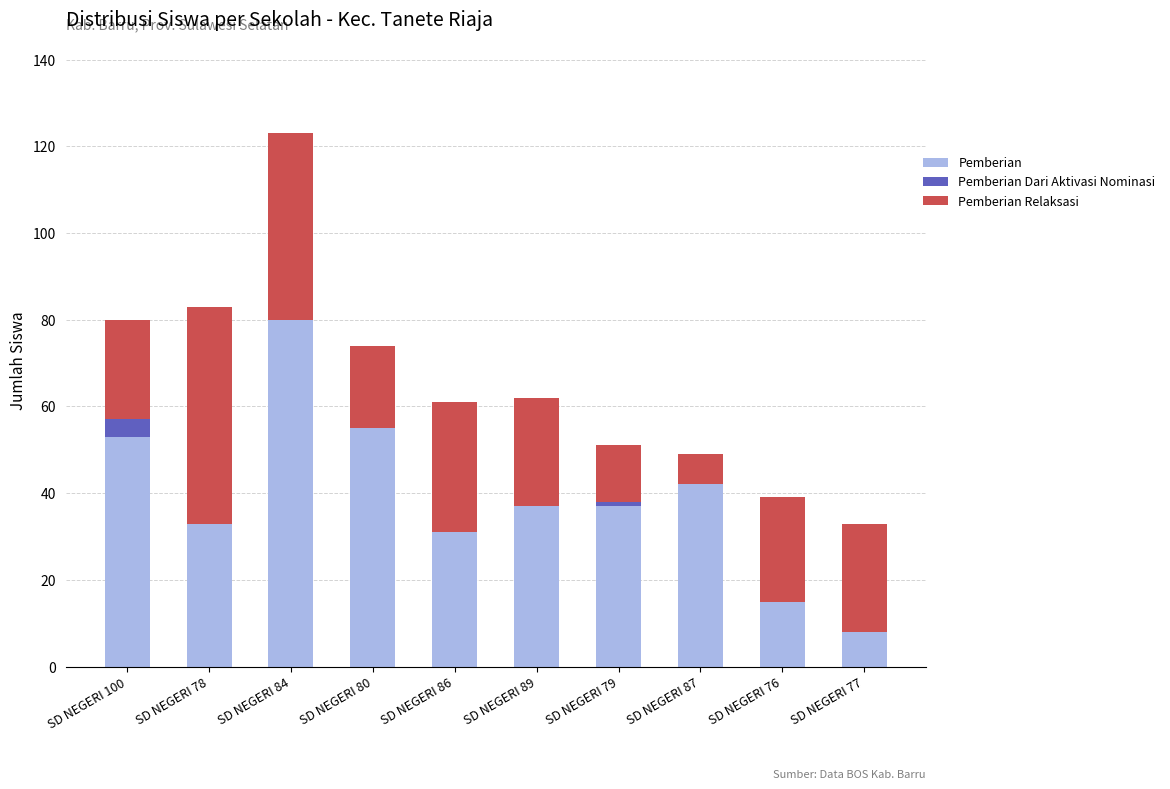

Is it true that Pemberian equals 15 at SD NEGERI 76?

True